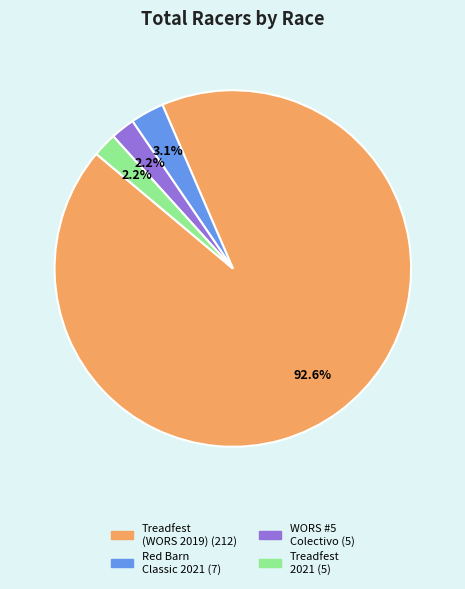

Does any single category account for the majority?

Yes